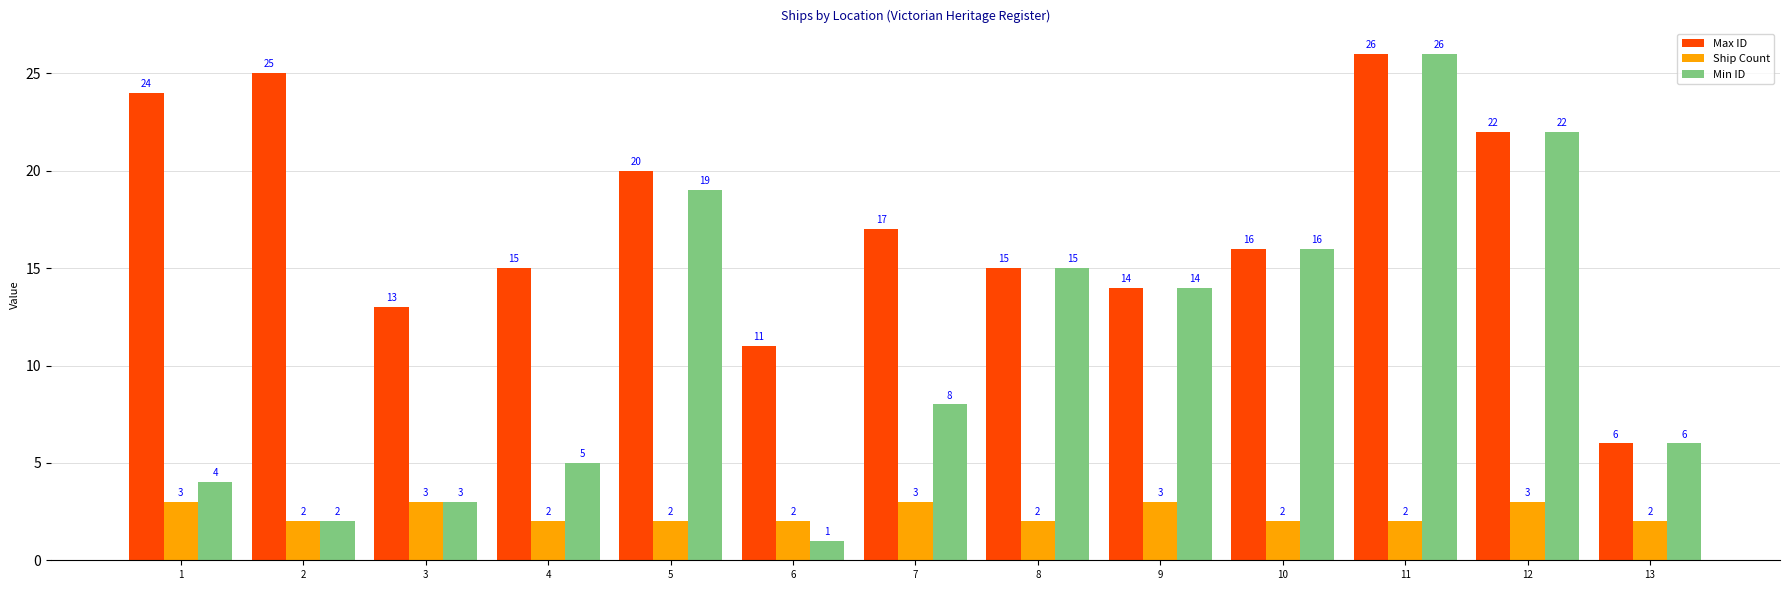

List the series in order of their overall mean, lowest first.

Ship Count, Min ID, Max ID